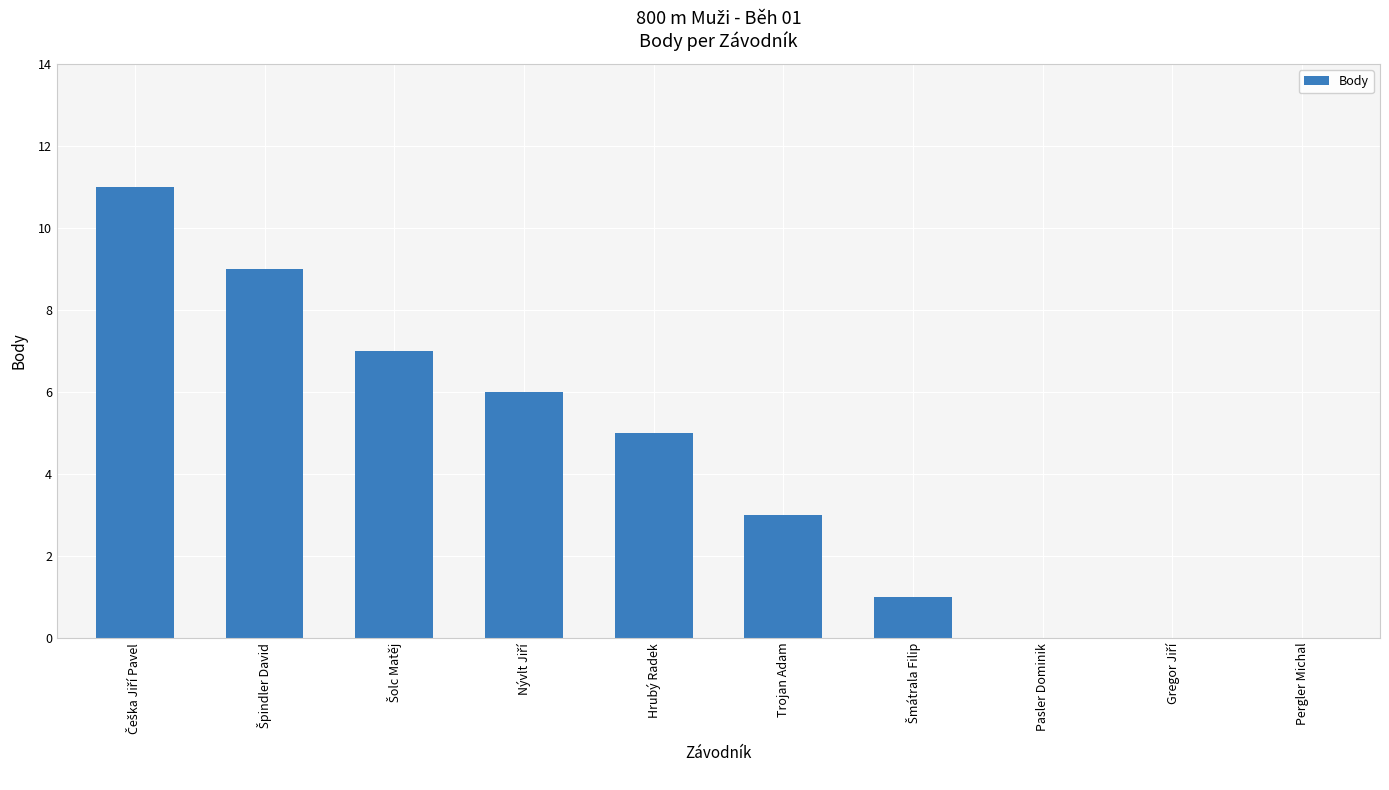

Which has a higher value, Pasler Dominik or Trojan Adam?

Trojan Adam